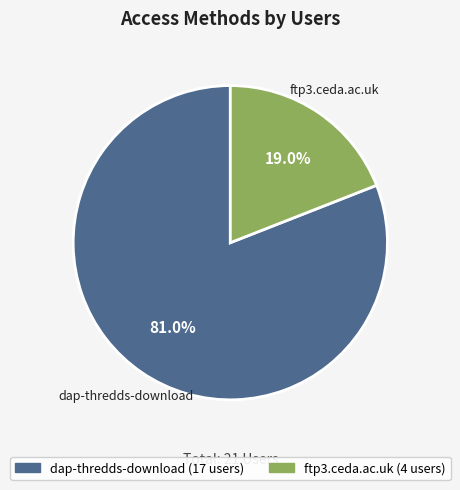

To the nearest percent, what portion does dap-thredds-download represent?

81%